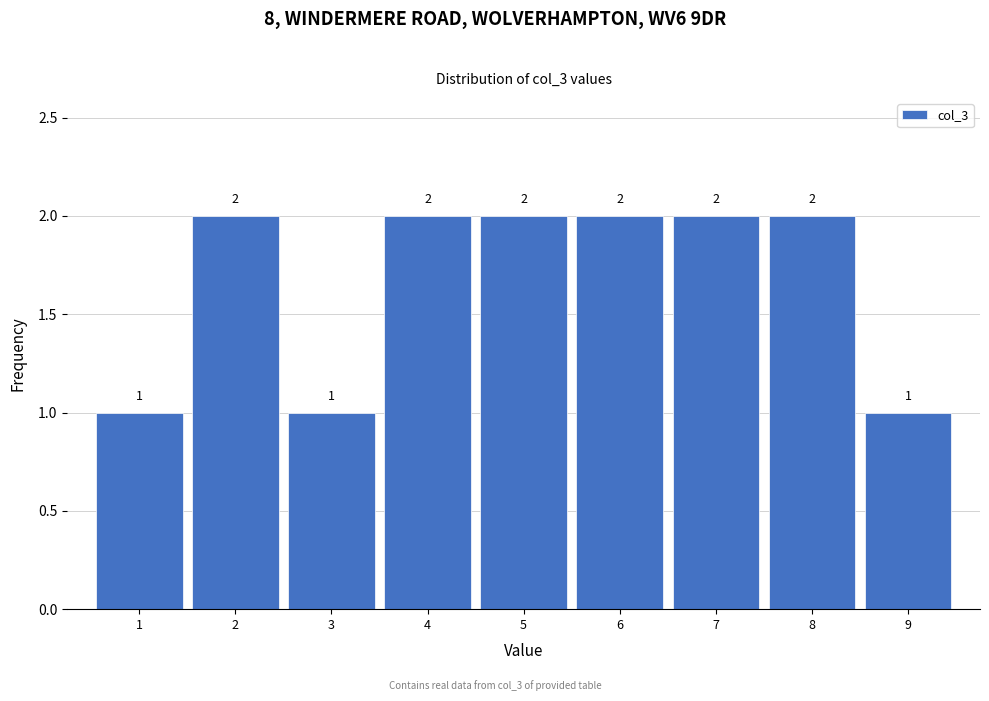

Reading left to right, list every bar in this chart as the range it spans on the x-axis followed by its height.

0.5 to 1.5: 1
1.5 to 2.5: 2
2.5 to 3.5: 1
3.5 to 4.5: 2
4.5 to 5.5: 2
5.5 to 6.5: 2
6.5 to 7.5: 2
7.5 to 8.5: 2
8.5 to 9.5: 1